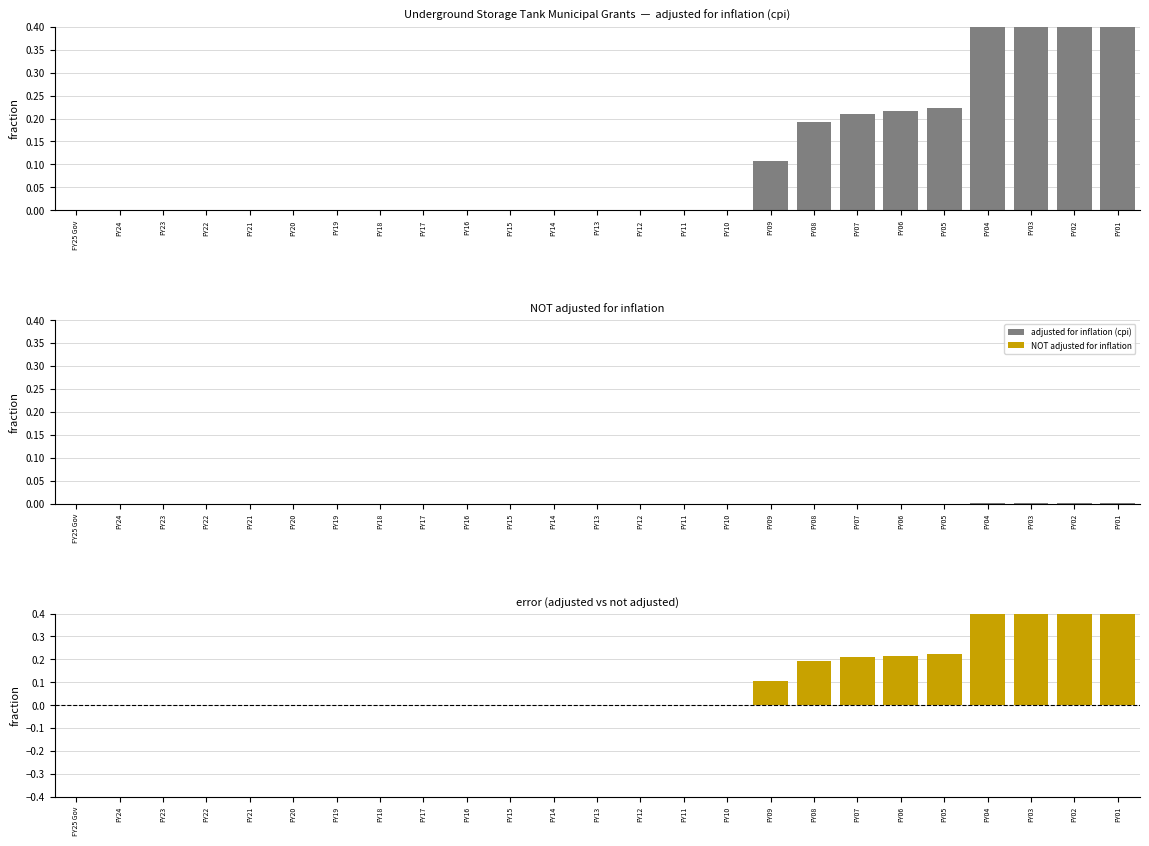

Reading left to right, extract all data points from this chart.

adjusted for inflation (cpi): FY25 Gov=0.0	FY24=0.0	FY23=0.0	FY22=0.0	FY21=0.0	FY20=0.0	FY19=0.0	FY18=0.0	FY17=0.0	FY16=0.0	FY15=0.0	FY14=0.0	FY13=0.0	FY12=0.0	FY11=0.0	FY10=0.0	FY09=0.1	FY08=0.2	FY07=0.2	FY06=0.2	FY05=0.2	FY04=0.5	FY03=1.0	FY02=1.0	FY01=1.0
NOT adjusted for inflation: FY25 Gov=0.0	FY24=0.0	FY23=0.0	FY22=0.0	FY21=0.0	FY20=0.0	FY19=0.0	FY18=0.0	FY17=0.0	FY16=0.0	FY15=0.0	FY14=0.0	FY13=0.0	FY12=0.0	FY11=0.0	FY10=0.0	FY09=0.0	FY08=0.0	FY07=0.0	FY06=0.0	FY05=0.0	FY04=0.0	FY03=0.0	FY02=0.0	FY01=0.0
difference (adj - not adj): FY25 Gov=0.0	FY24=0.0	FY23=0.0	FY22=0.0	FY21=0.0	FY20=0.0	FY19=0.0	FY18=0.0	FY17=0.0	FY16=0.0	FY15=0.0	FY14=0.0	FY13=0.0	FY12=0.0	FY11=0.0	FY10=0.0	FY09=0.1	FY08=0.2	FY07=0.2	FY06=0.2	FY05=0.2	FY04=0.5	FY03=1.0	FY02=1.0	FY01=1.0